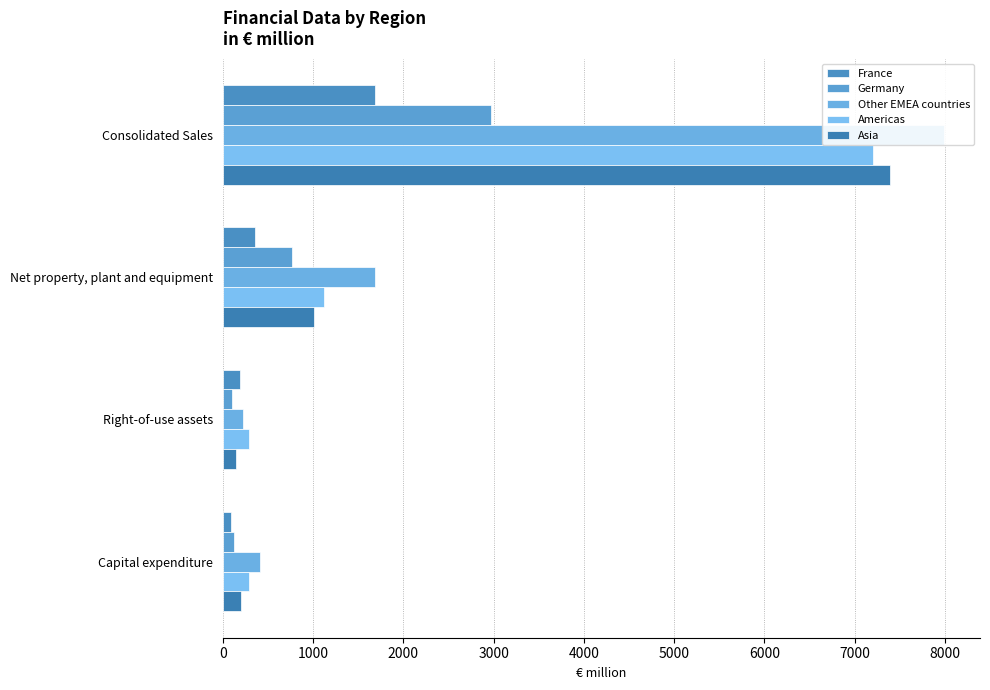

What is the value of the Germany bar at the 1st from the left?

2976.2